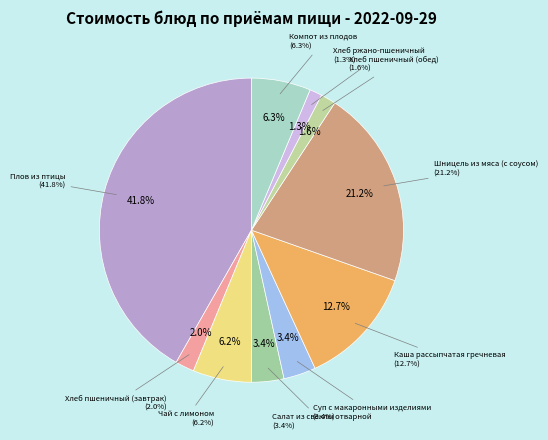

Rank the categories by value from lowest to highest.

Хлеб ржано-пшеничный, Хлеб пшеничный (обед), Хлеб пшеничный (завтрак), Суп с макаронными изделиями, Салат из свеклы отварной, Чай с лимоном, Компот из плодов, Каша рассыпчатая гречневая, Шницель из мяса (с соусом), Плов из птицы